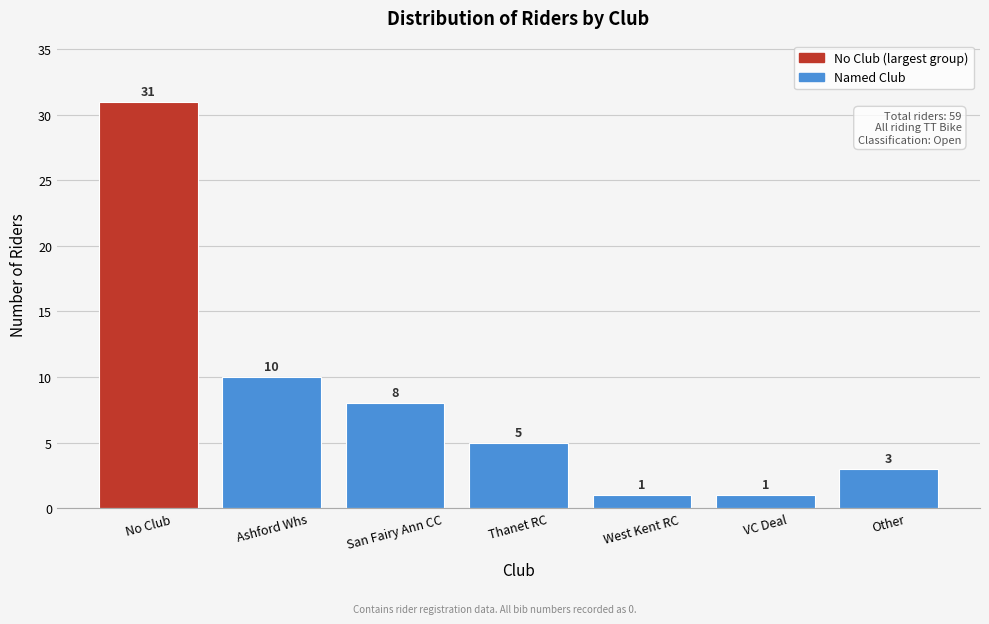

Reading right to left, list all the values displayed in this chart.

3	1	1	5	8	10	31